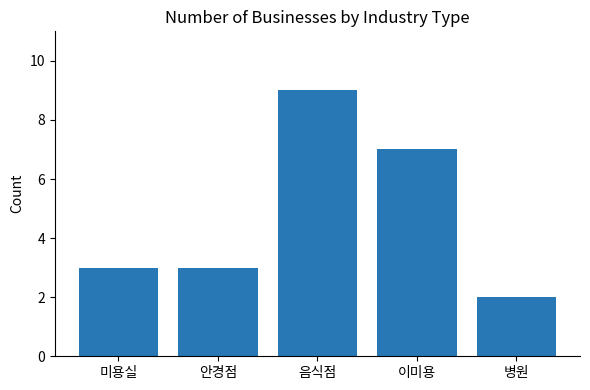

Is it true that the value at 안경점 is 2?

False